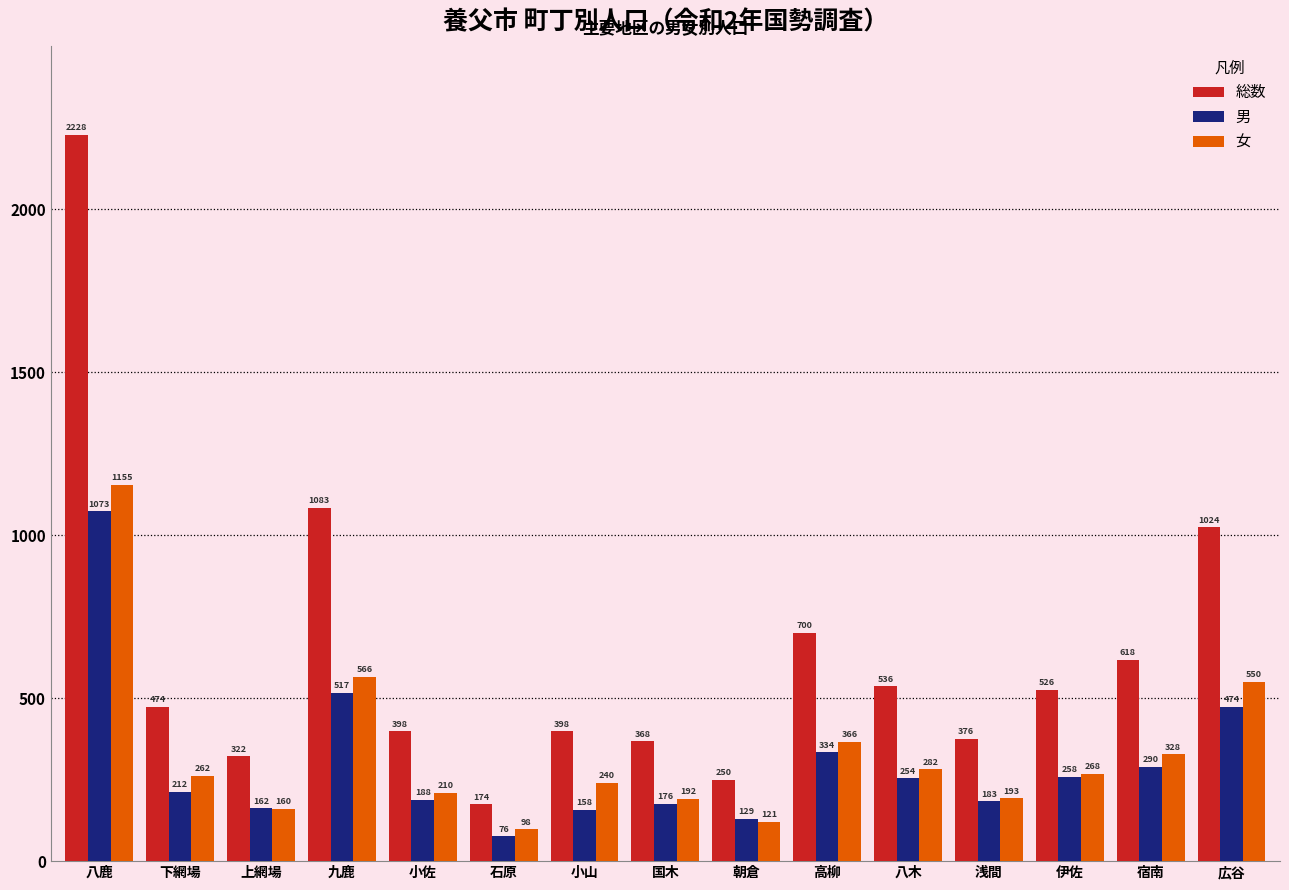

What is the label of the 12th bar from the right?

九鹿